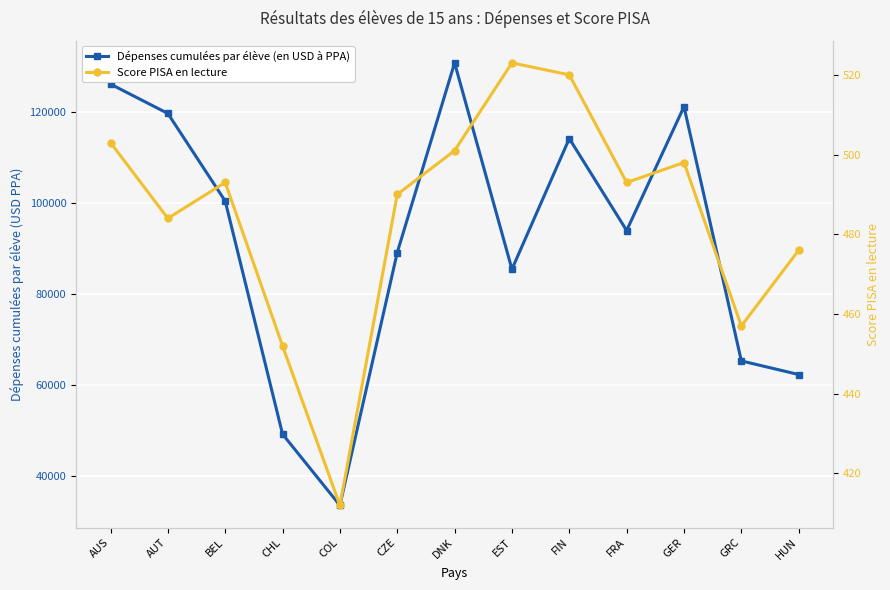

Is it true that Dépenses cumulées par élève (en USD à PPA) equals 62222.6 at HUN?

True